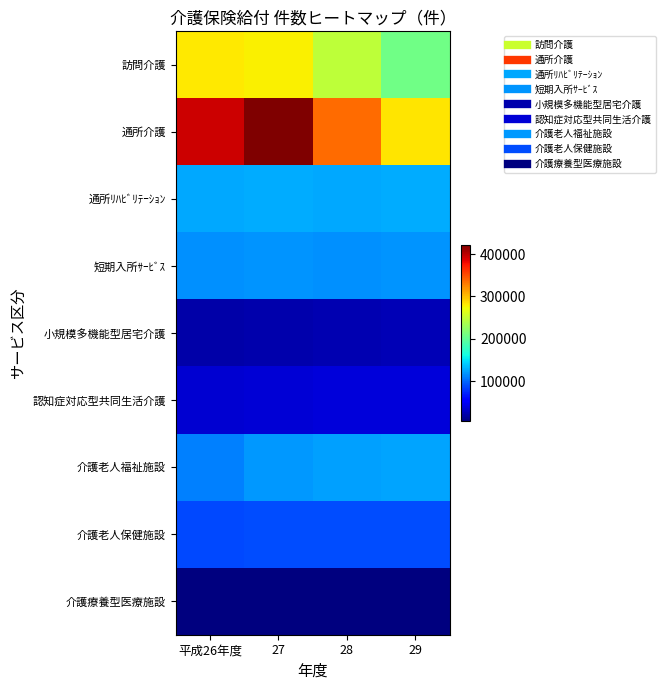

Count the number of data series in this chart.

9